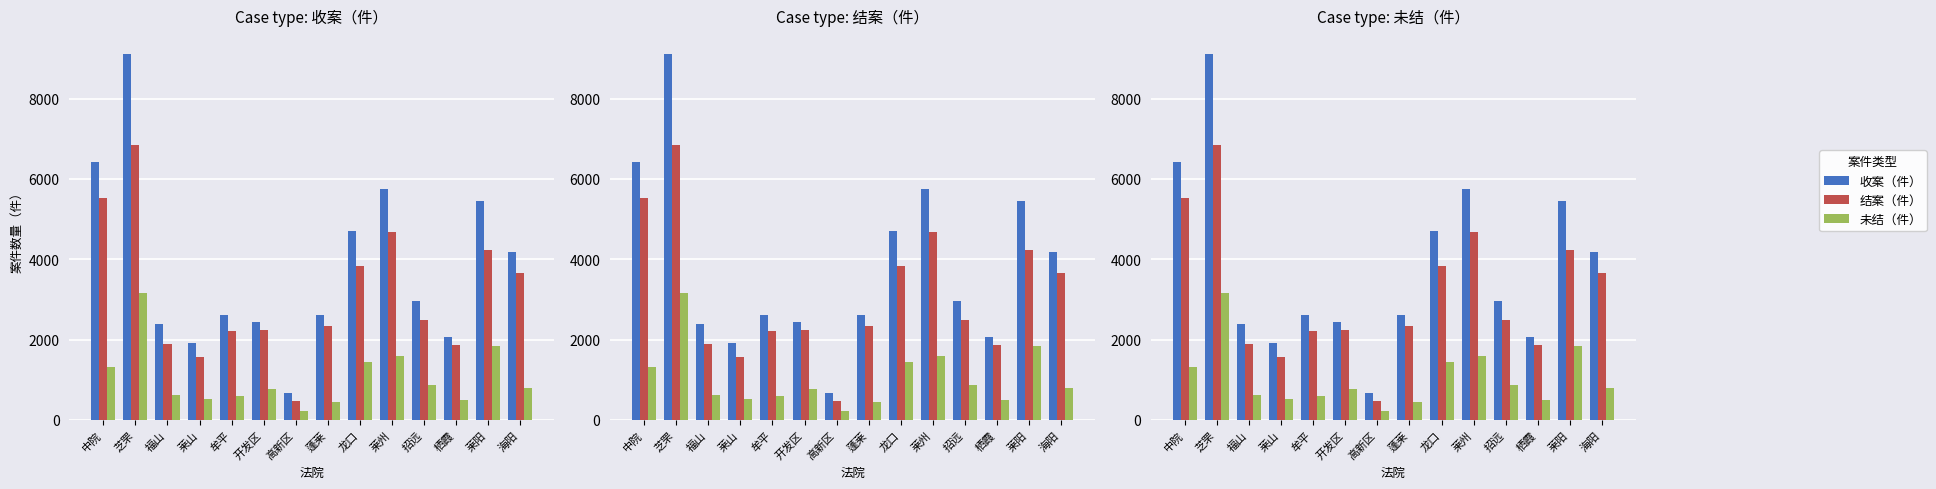

At 海阳, list the series in order from smallest to largest.

未结（件）, 结案（件）, 收案（件）